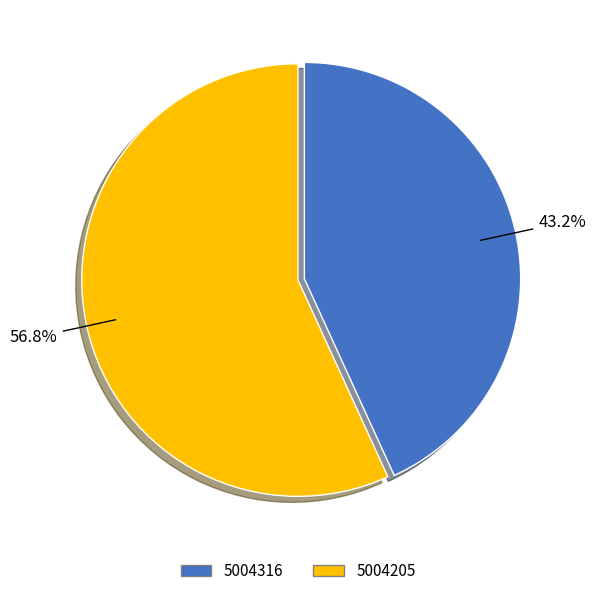

To the nearest percent, what percentage of the pie is 5004316?

43%